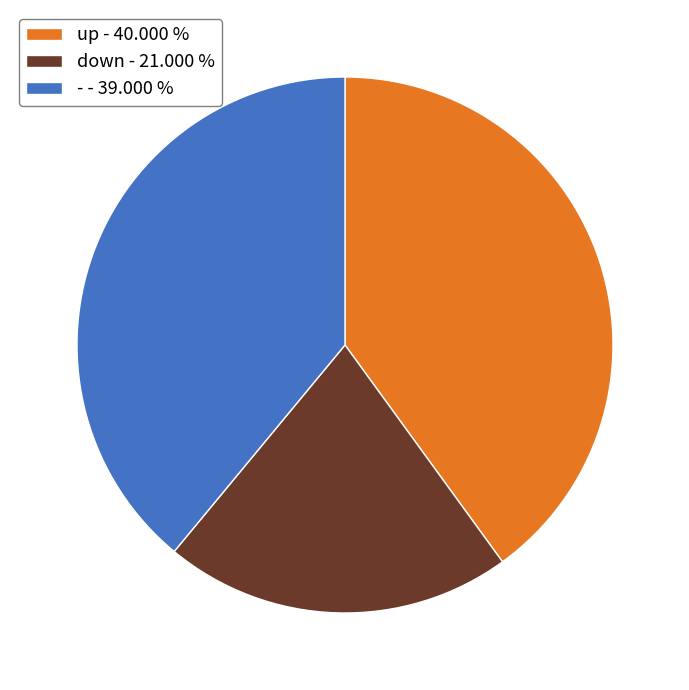

What is the ratio of the value at up to the value at -?

1.0